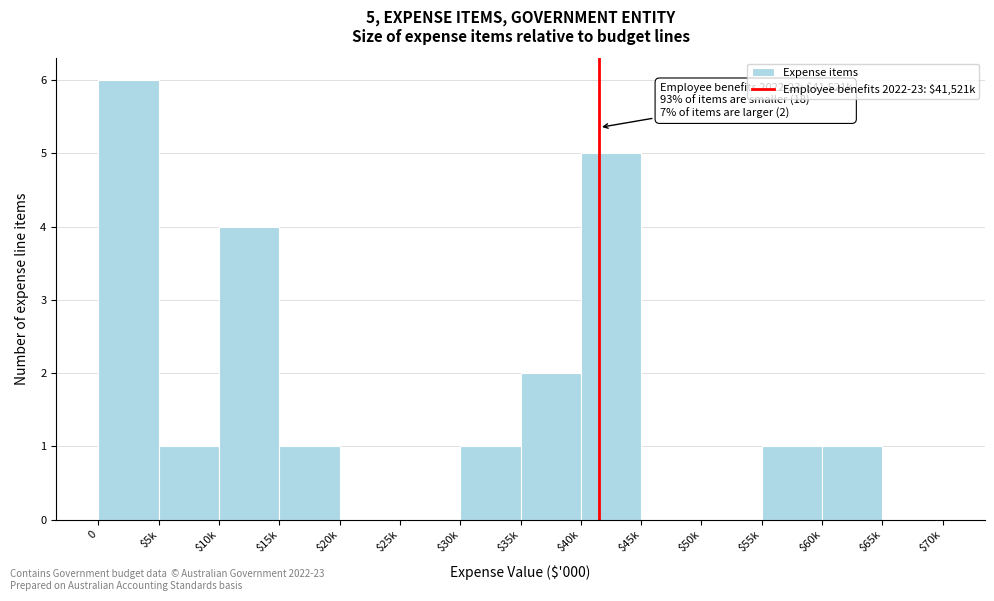

What is the sum of all values?

22